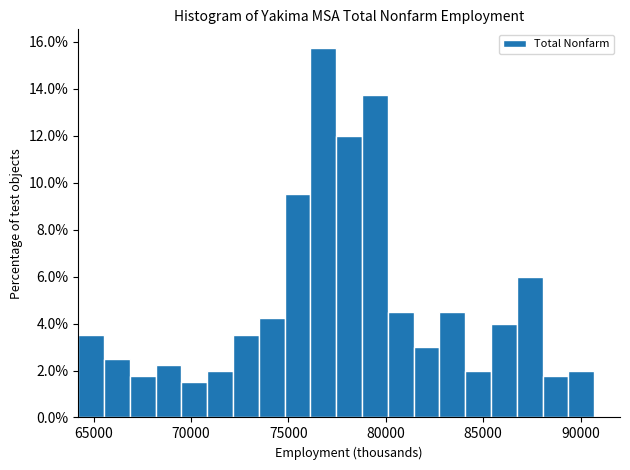

Read against the x-axis, roughly where is the centre of the tallest bar?

77000